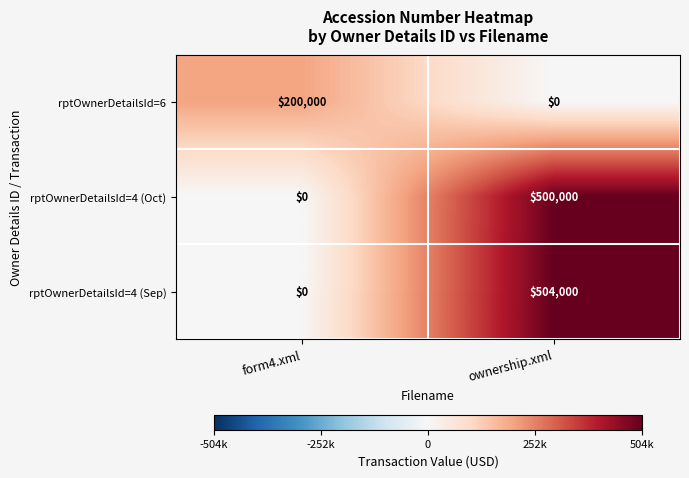

Reading right to left, list all the values displayed in this chart.

rptOwnerDetailsId=6: 0	200000
rptOwnerDetailsId=4 (Oct): 500000	0
rptOwnerDetailsId=4 (Sep): 504000	0